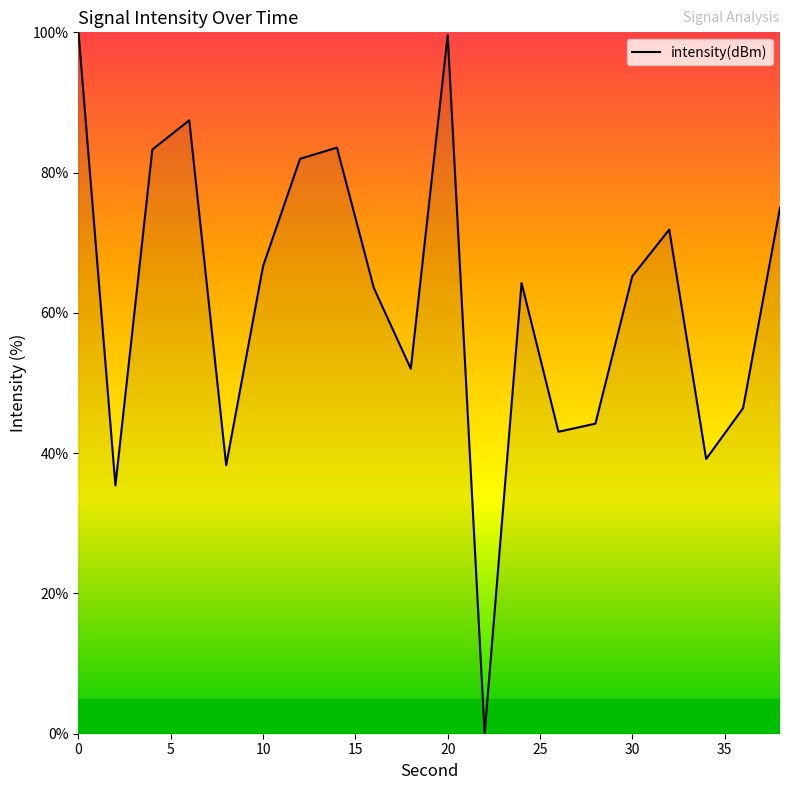

What is the maximum value shown in the chart?

100.0